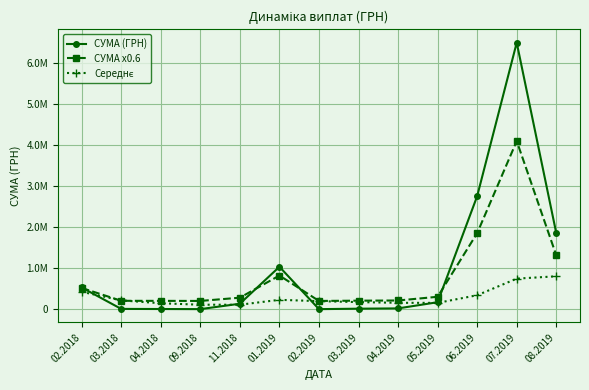

Rank the series by their maximum value, from highest to lowest.

СУМА (ГРН), СУМА x0.6, Середнє